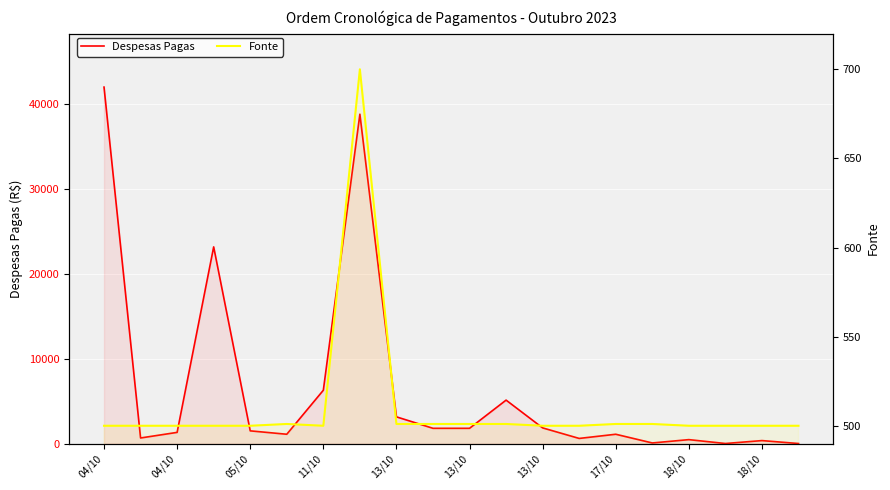

What is the label of the 1st point from the right?

19